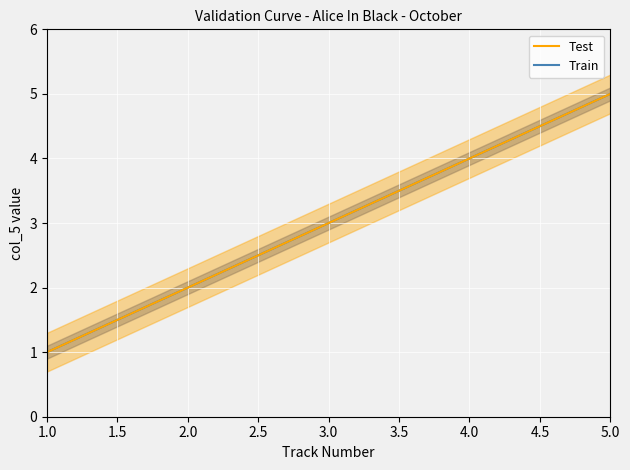

Reading left to right, transcribe all the data shown in this chart.

Train: 1	2	3	4	5
Test: 1	2	3	4	5